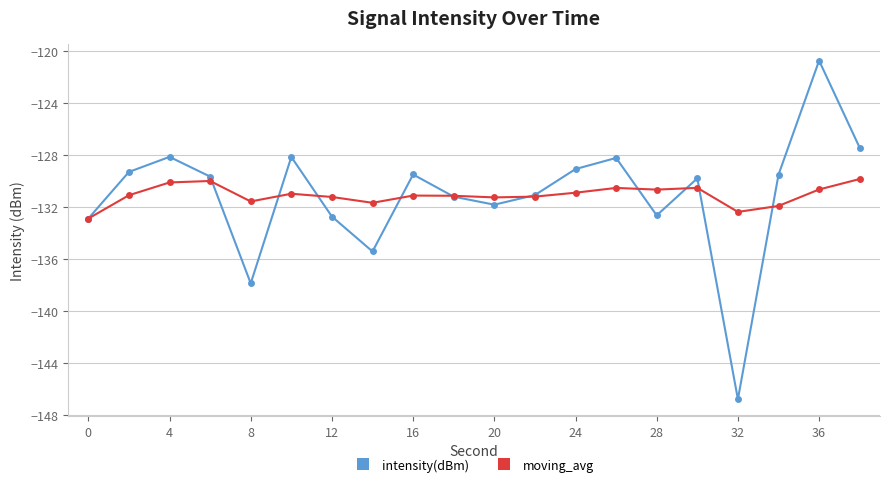

What is the smallest value displayed?

-146.8